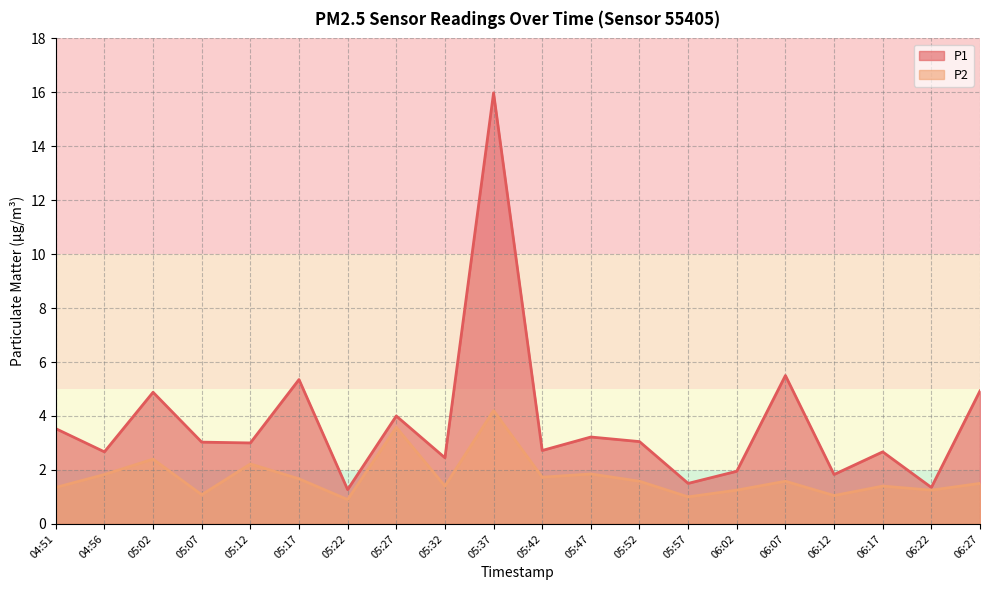

At 05:32, list the series in order from smallest to largest.

P2, P1